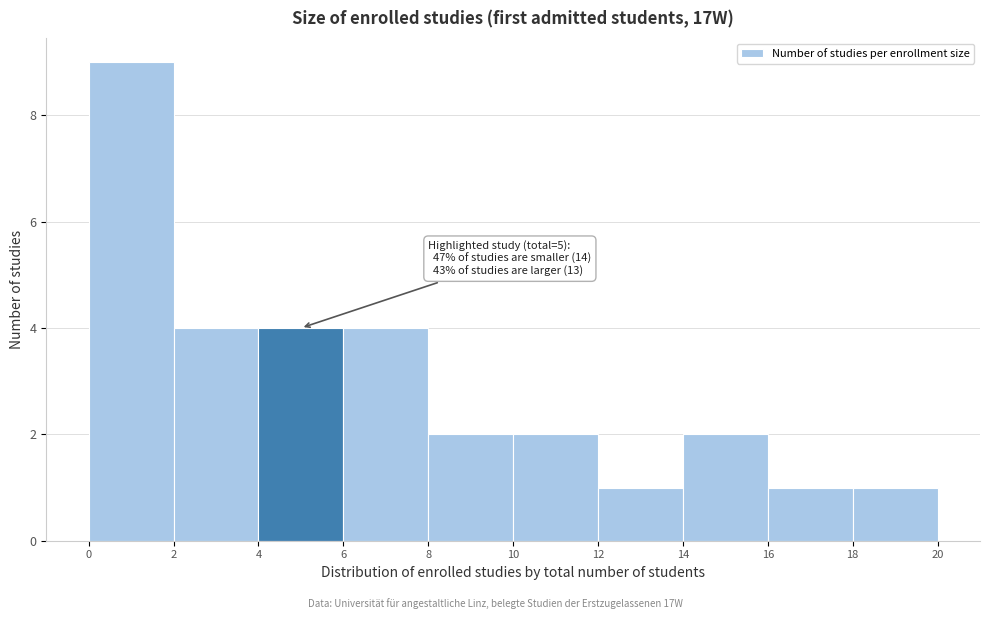

Which range on the x-axis has the tallest bar?

0 to 2